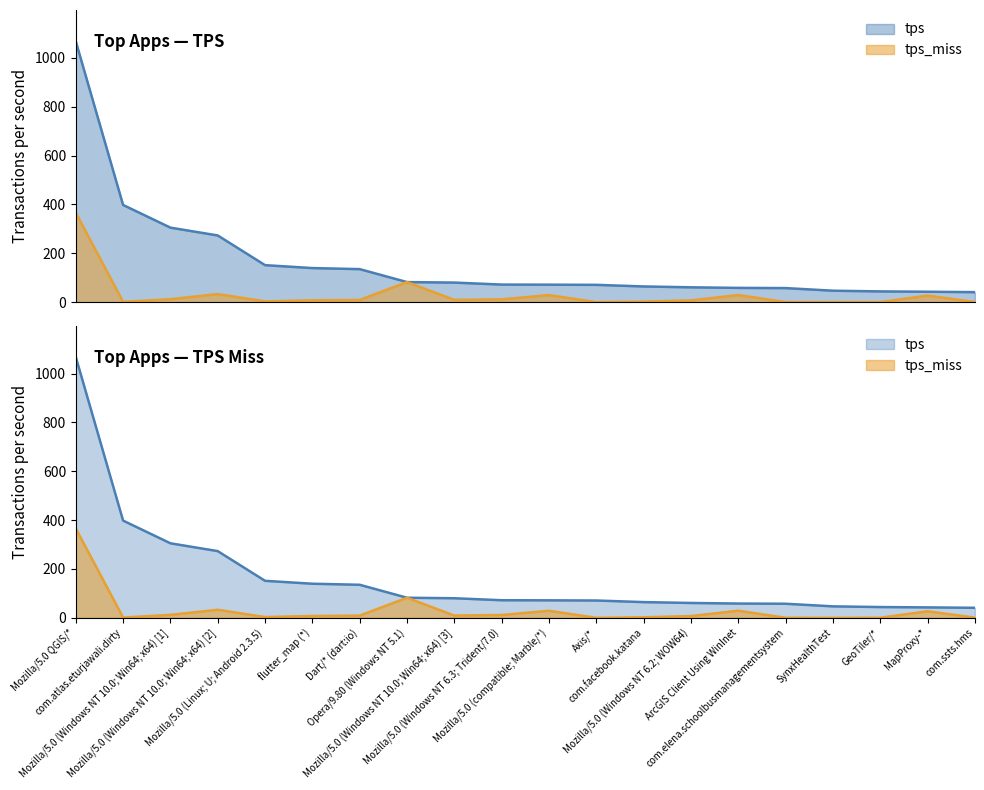

At how many categories does at least one series exceed 761?

1